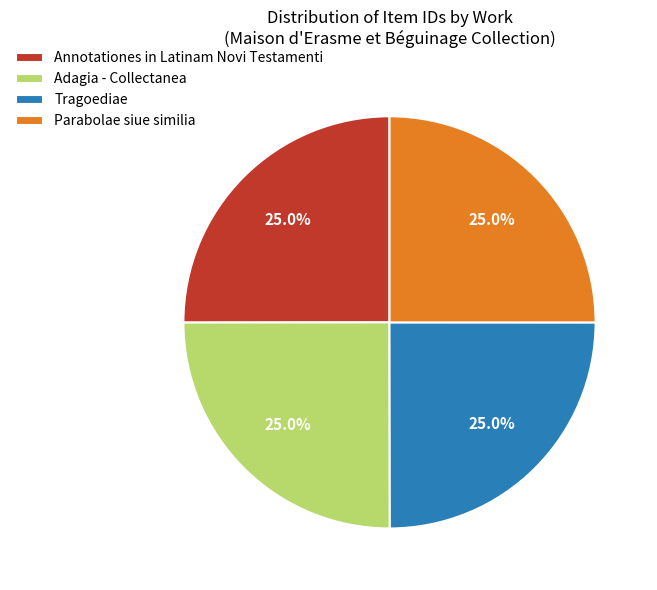

Approximately how many times larger is the value at Tragoediae compared to Annotationes in Latinam Novi Testamenti?

1.0